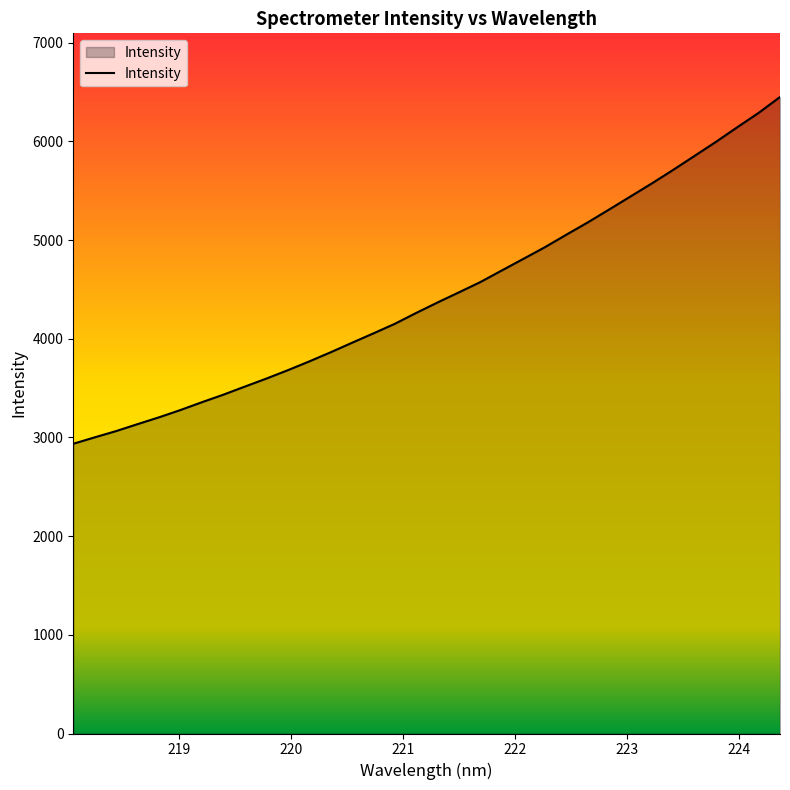

What is the maximum value shown in the chart?

6449.1